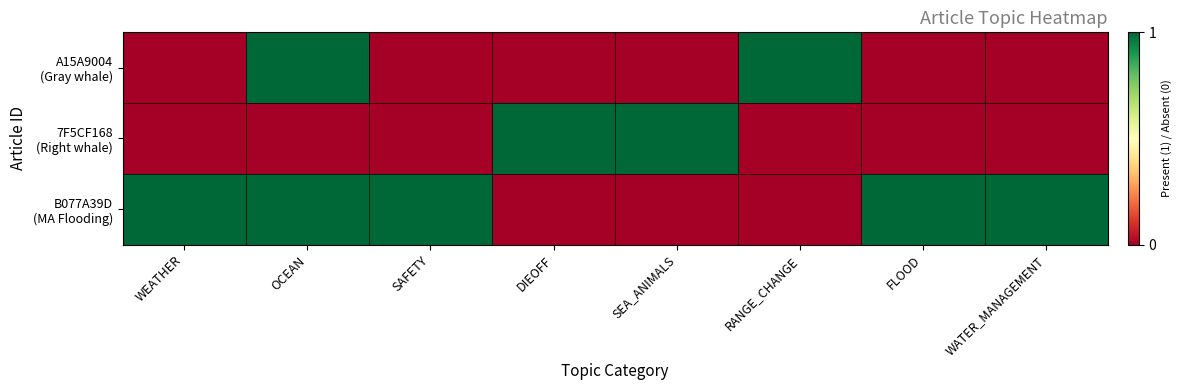

At how many categories does at least one series exceed 0?

8